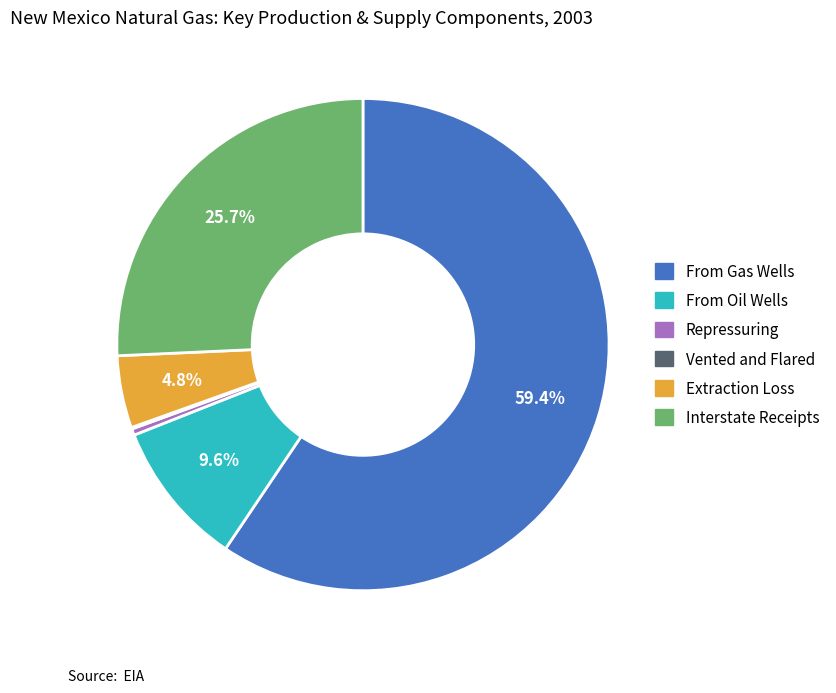

What percentage is the Interstate Receipts slice, to the nearest percent?

26%